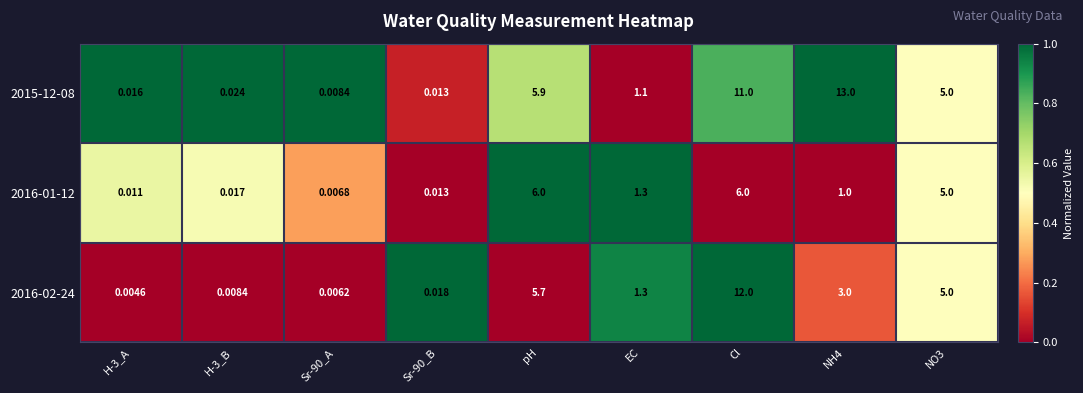

Which category has the highest value in the 2016-02-24 series?

Cl